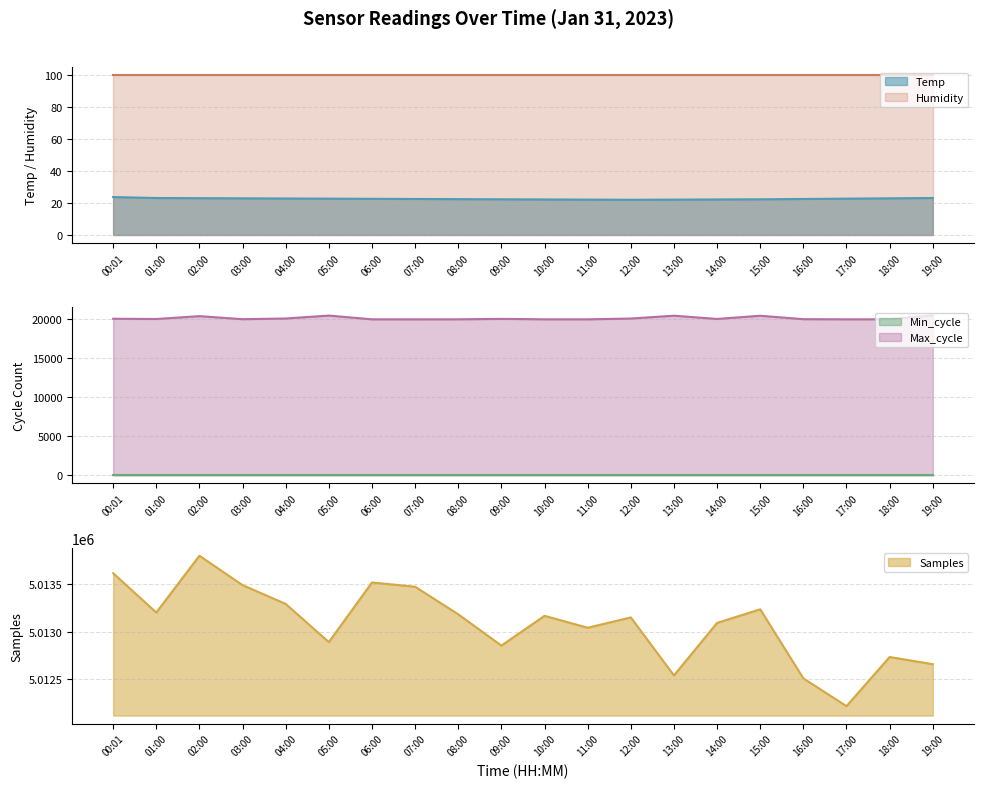

Between 00:01 and 18:00, which series saw the biggest shift?

Samples